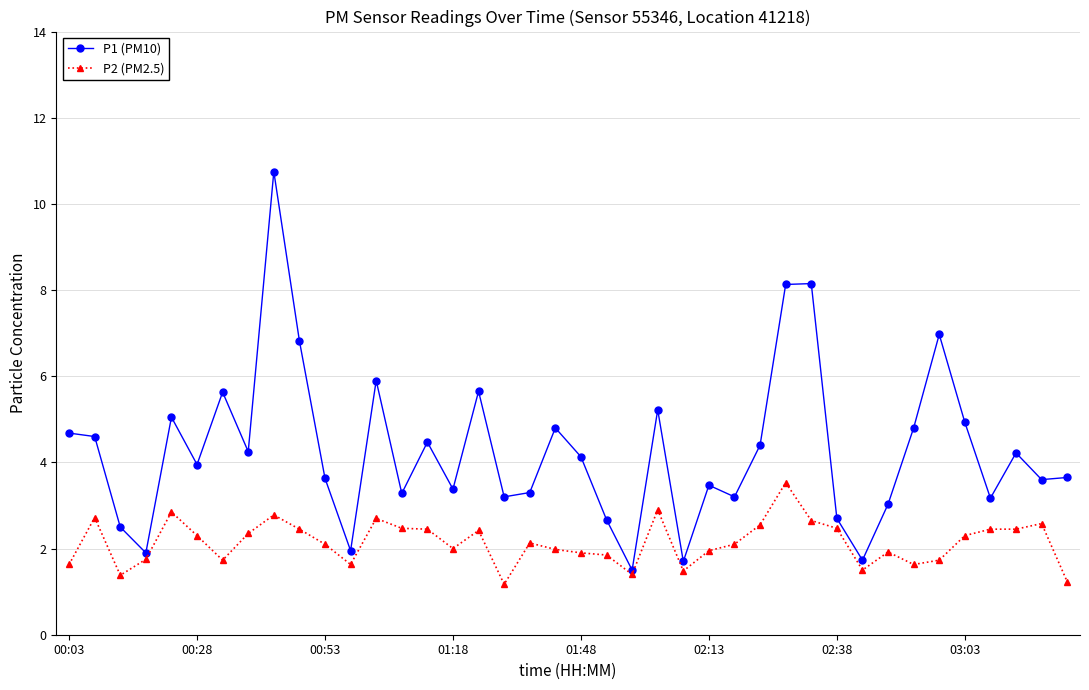

Which series has the largest total across all categories?

P1 (PM10)